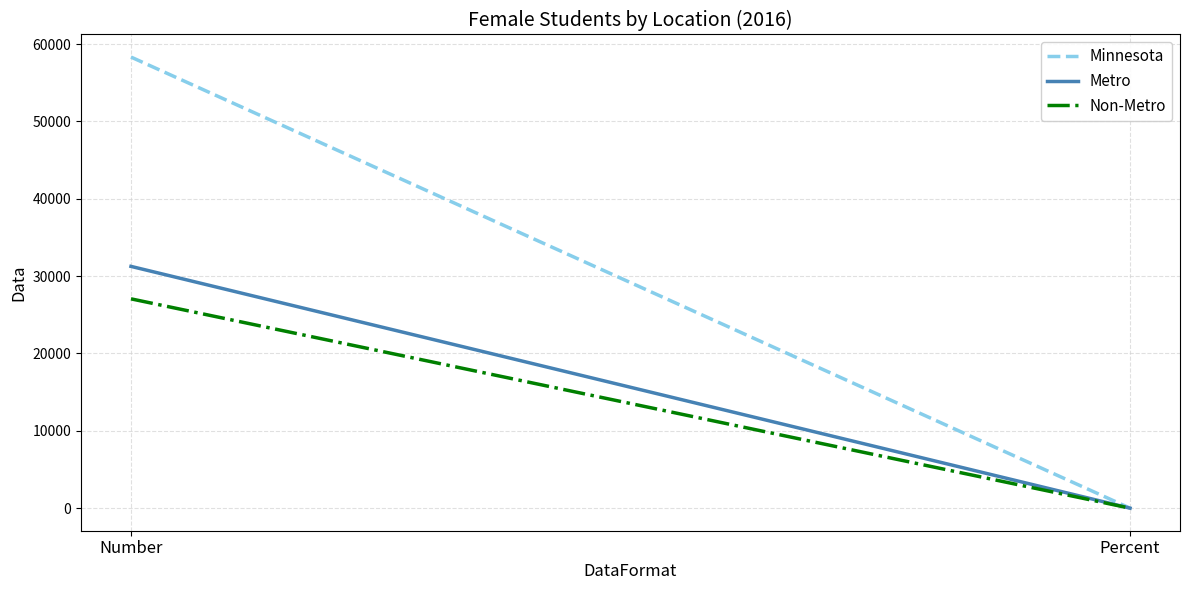

Is the value of Metro at Percent greater than the value of Minnesota at Number?

No